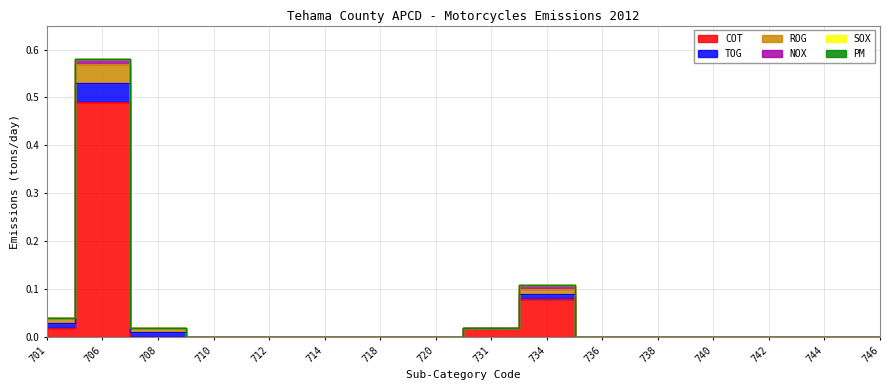

What is the greatest value displayed?

0.5